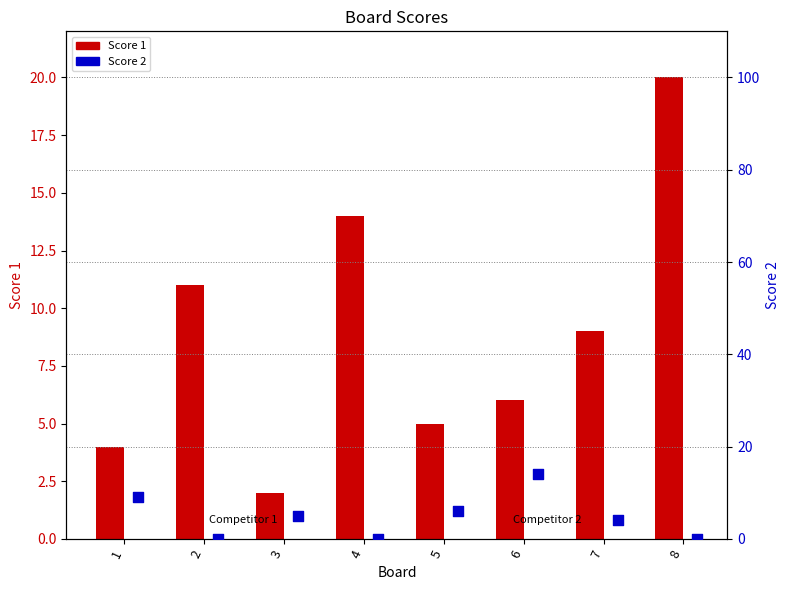

What is the total value across all series at 4?

14